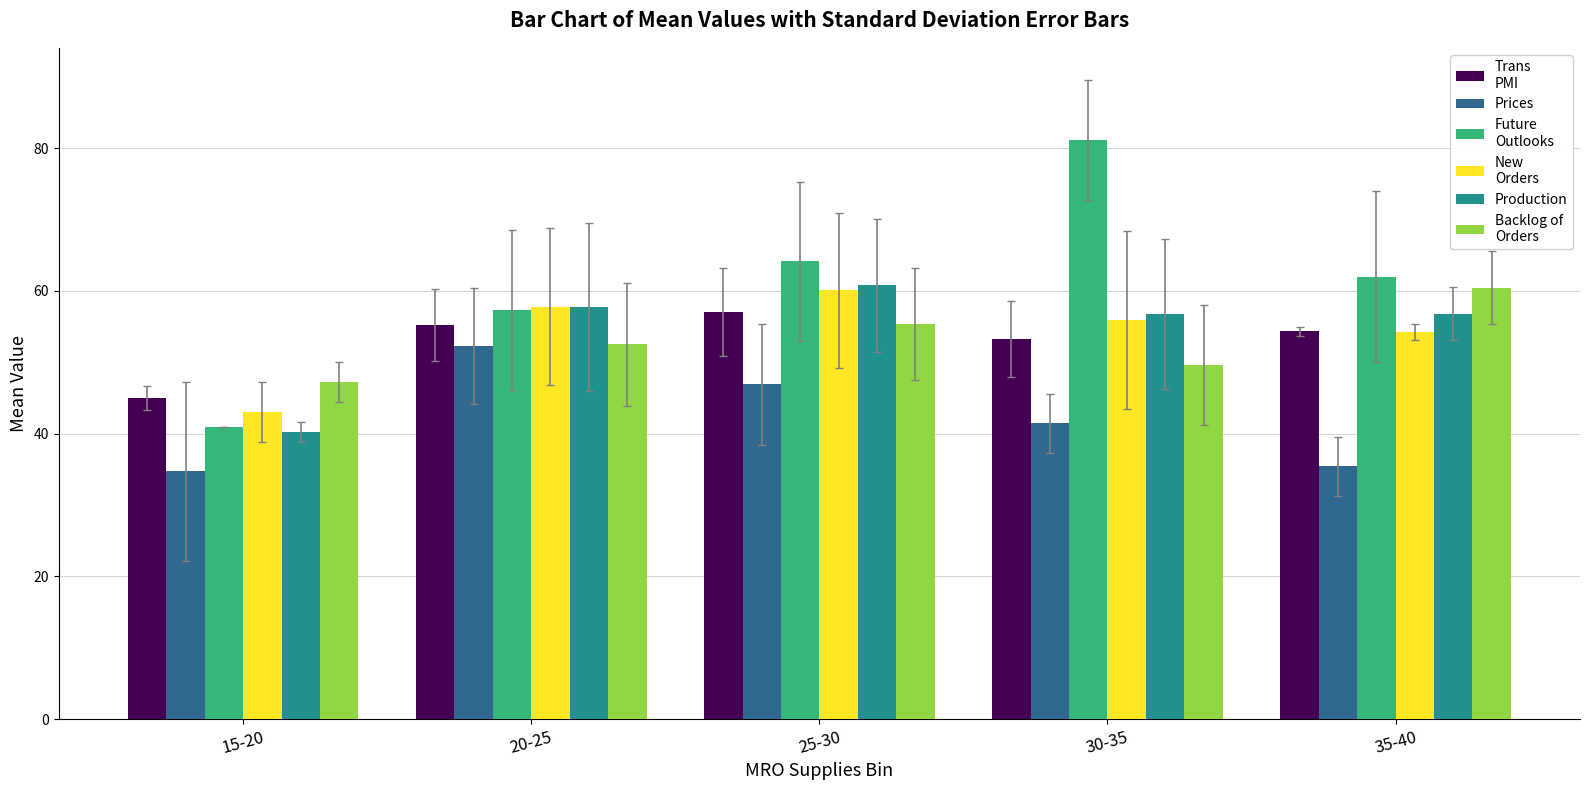

What is the total value across all series at 35-40?

323.2